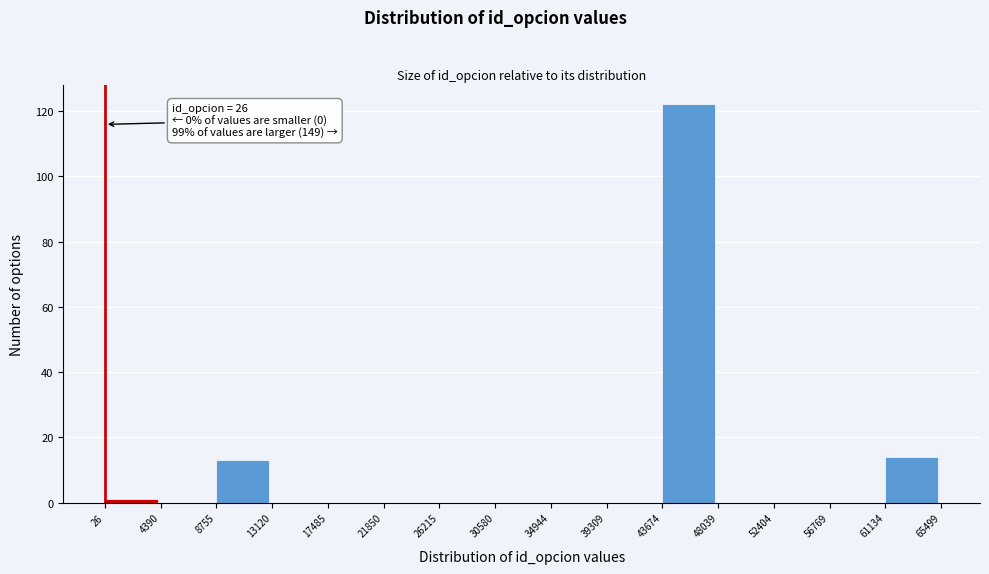

Over which range of the x-axis is the bar tallest?

43674 to 48039